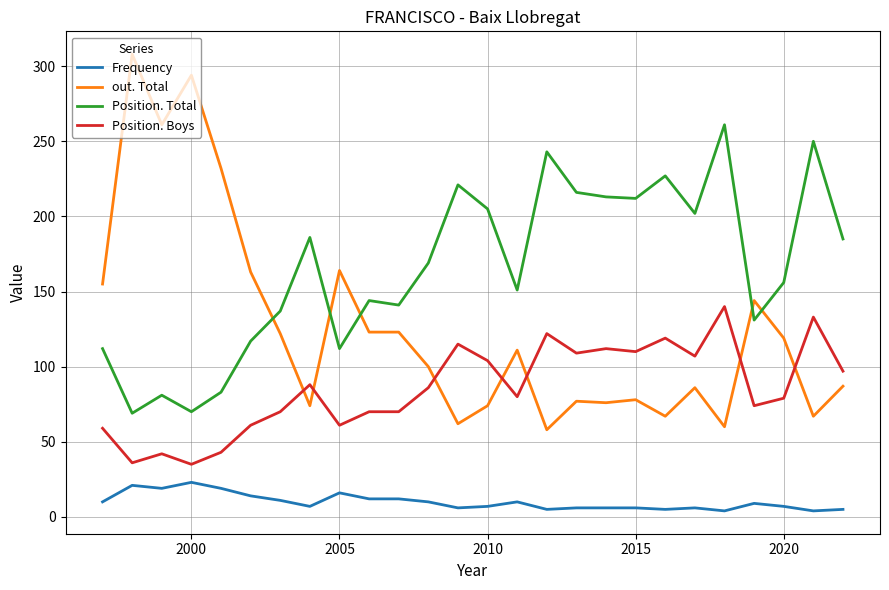

Rank the series by their average value, from highest to lowest.

Position. Total, out. Total, Position. Boys, Frequency